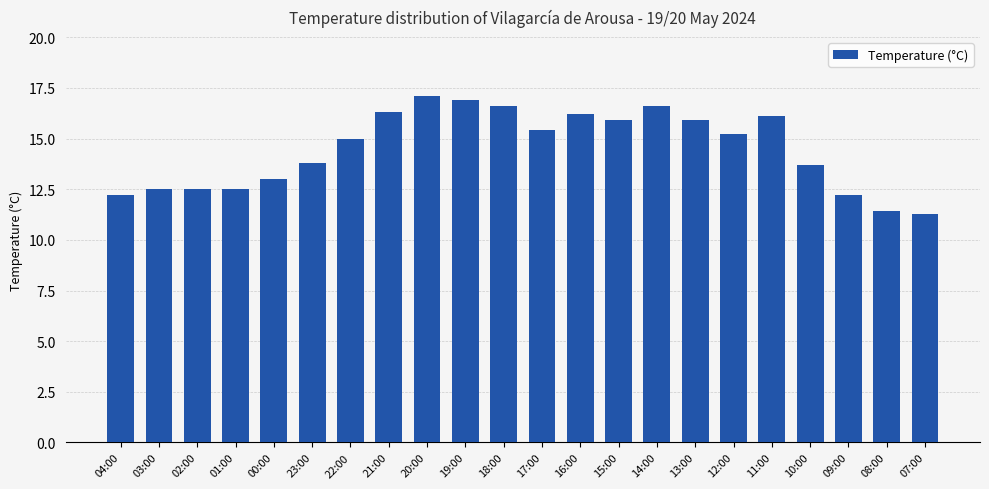

Reading left to right, what are all the values shown in this chart?

04:00=12.2	03:00=12.5	02:00=12.5	01:00=12.5	00:00=13.0	23:00=13.8	22:00=15.0	21:00=16.3	20:00=17.1	19:00=16.9	18:00=16.6	17:00=15.4	16:00=16.2	15:00=15.9	14:00=16.6	13:00=15.9	12:00=15.2	11:00=16.1	10:00=13.7	09:00=12.2	08:00=11.4	07:00=11.3